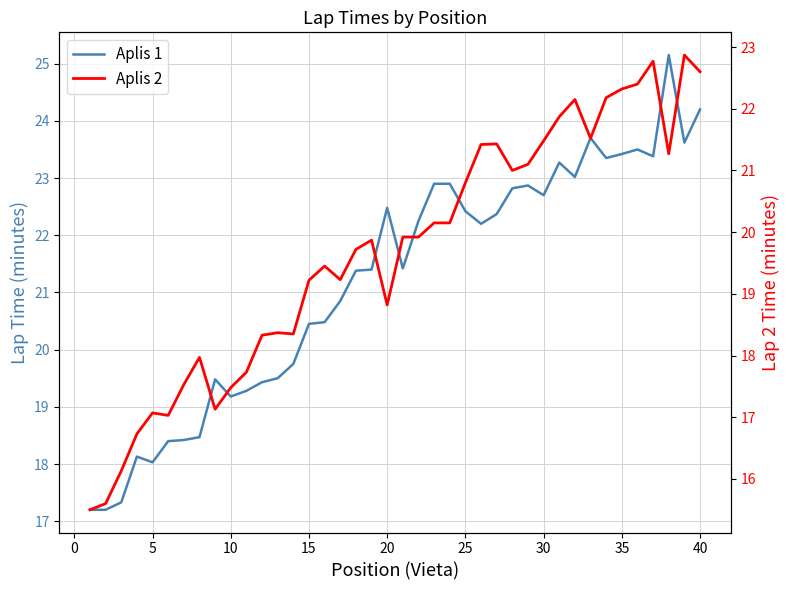

Reading left to right, extract all data points from this chart.

Aplis 1: 17.2	17.2	17.3	18.1	18.0	18.4	18.4	18.5	19.5	19.2	19.3	19.4	19.5	19.8	20.4	20.5	20.9	21.4	21.4	22.5	21.4	22.2	22.9	22.9	22.4	22.2	22.4	22.8	22.9	22.7	23.3	23.0	23.7	23.4	23.4	23.5	23.4	25.1	23.6	24.2
Aplis 2: 15.5	15.6	16.1	16.7	17.1	17.0	17.5	18.0	17.1	17.5	17.7	18.3	18.4	18.4	19.2	19.4	19.2	19.7	19.9	18.8	19.9	19.9	20.1	20.1	20.8	21.4	21.4	21.0	21.1	21.5	21.9	22.1	21.5	22.2	22.3	22.4	22.8	21.3	22.9	22.6